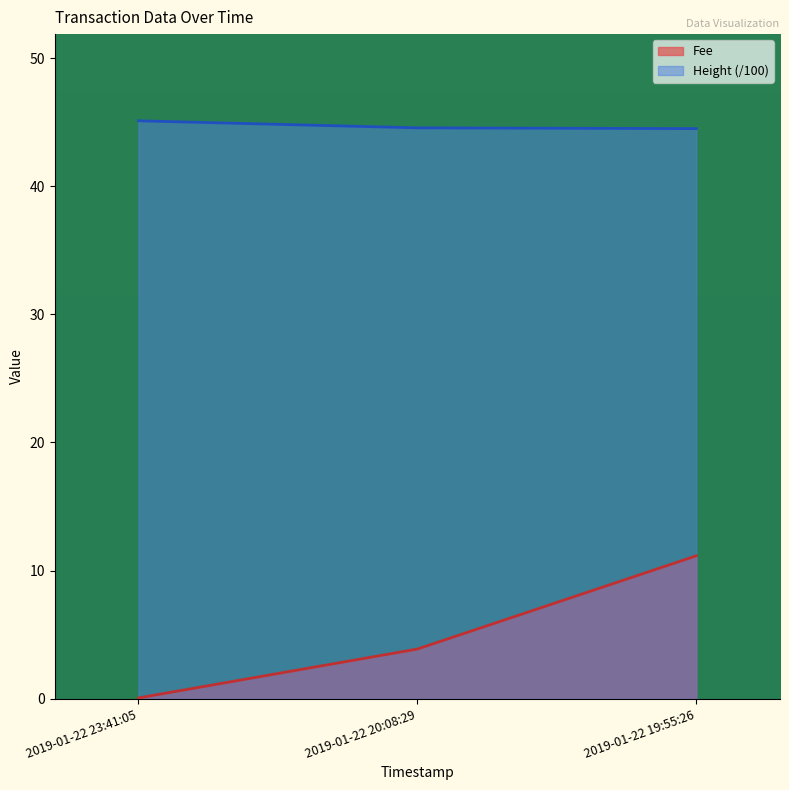

The value of Fee at 2019-01-22 20:08:29 is 3.9. True or false?

True